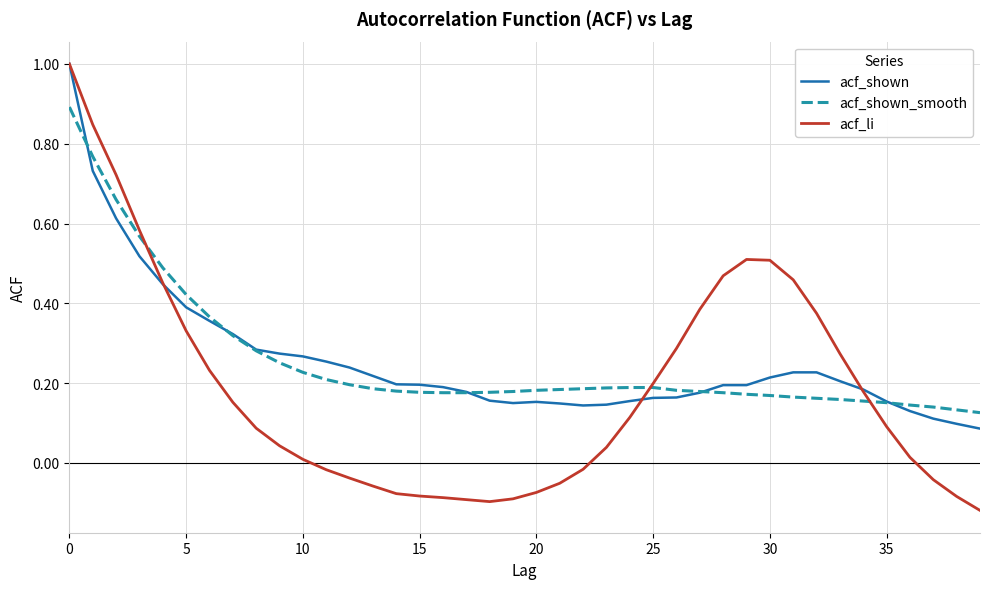

Which series has the largest range (max minus min)?

acf_li